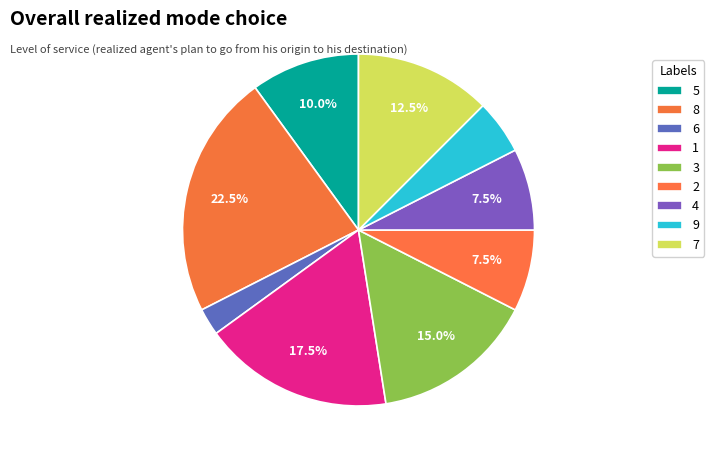

How many segments does this pie chart have?

9